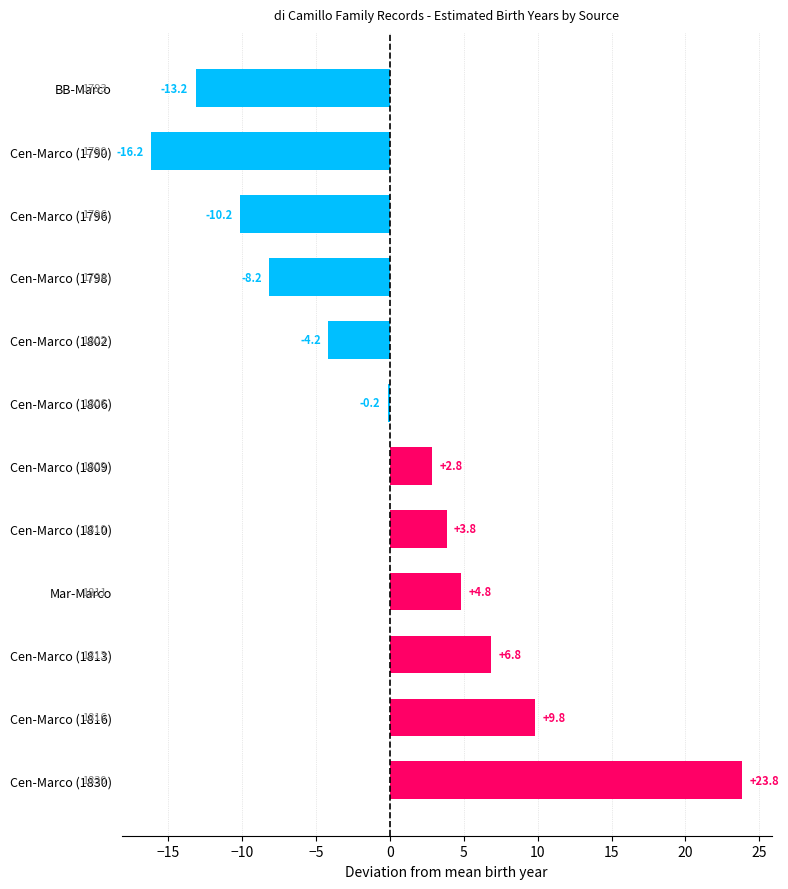

What is the ratio of the value at Cen-Marco (1809) to the value at Mar-Marco?

0.6